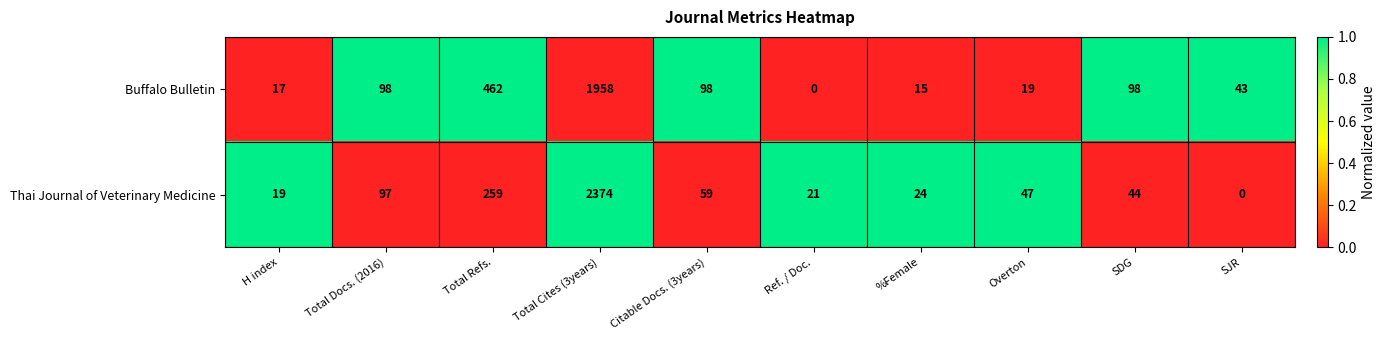

What is the maximum value for Buffalo Bulletin?

1958